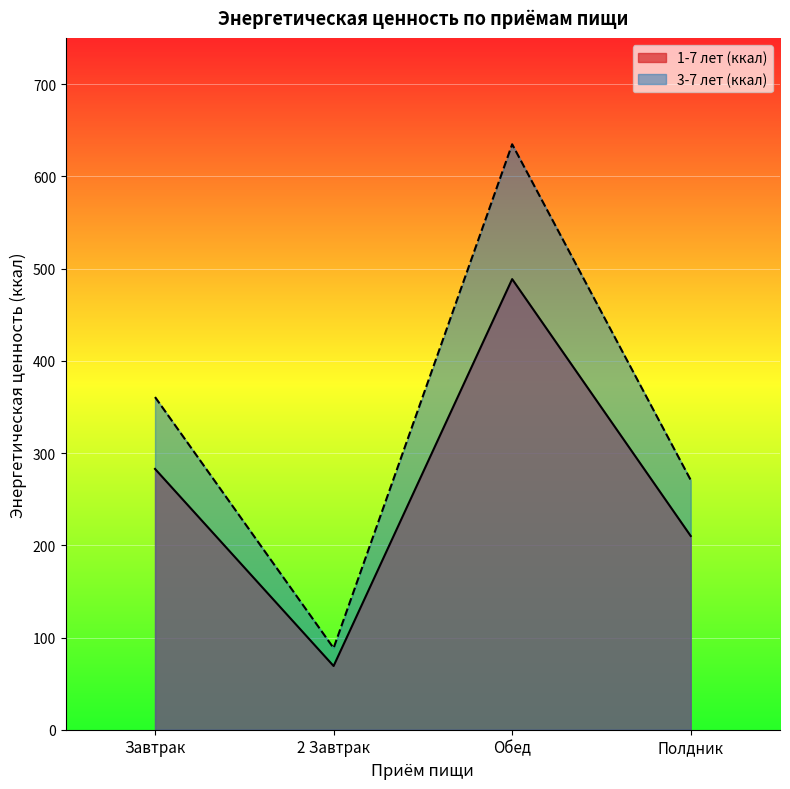

At which label does 1-7 лет (ккал) reach its minimum?

2 Завтрак